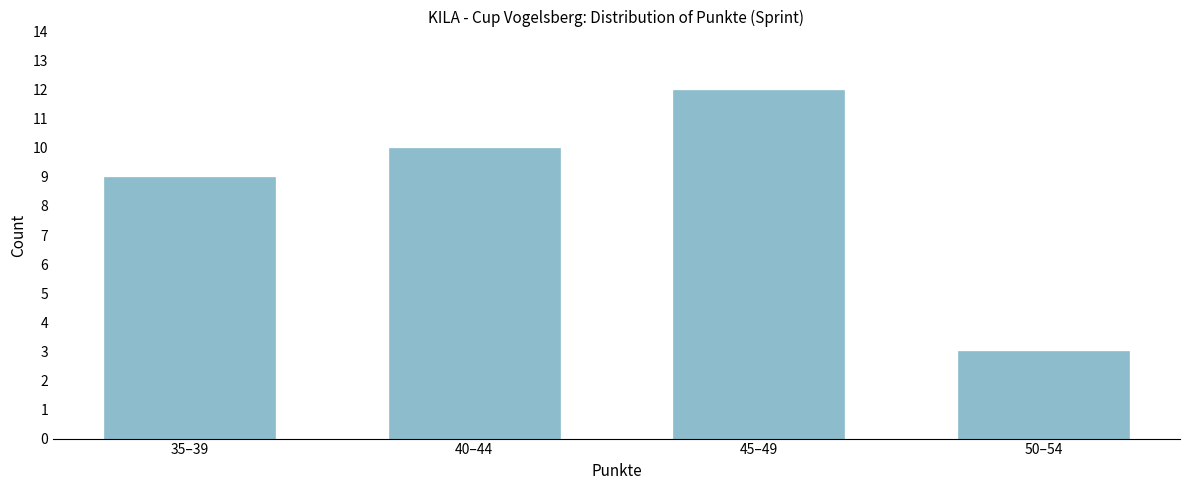

Reading left to right, transcribe all the data shown in this chart.

9	10	12	3